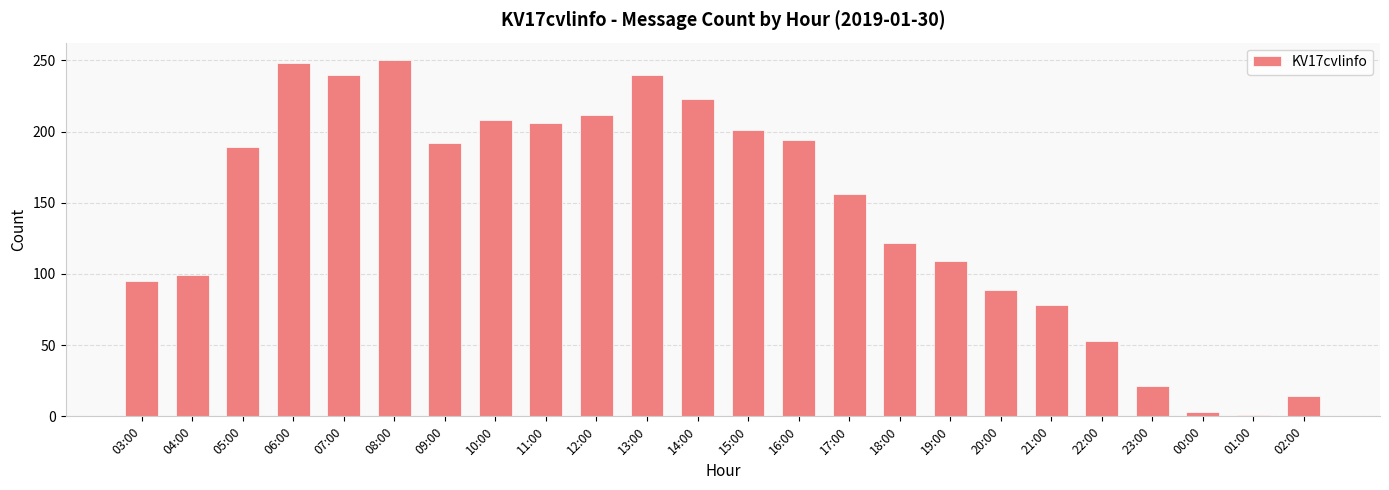

What is the value of the 8th bar from the left?

208